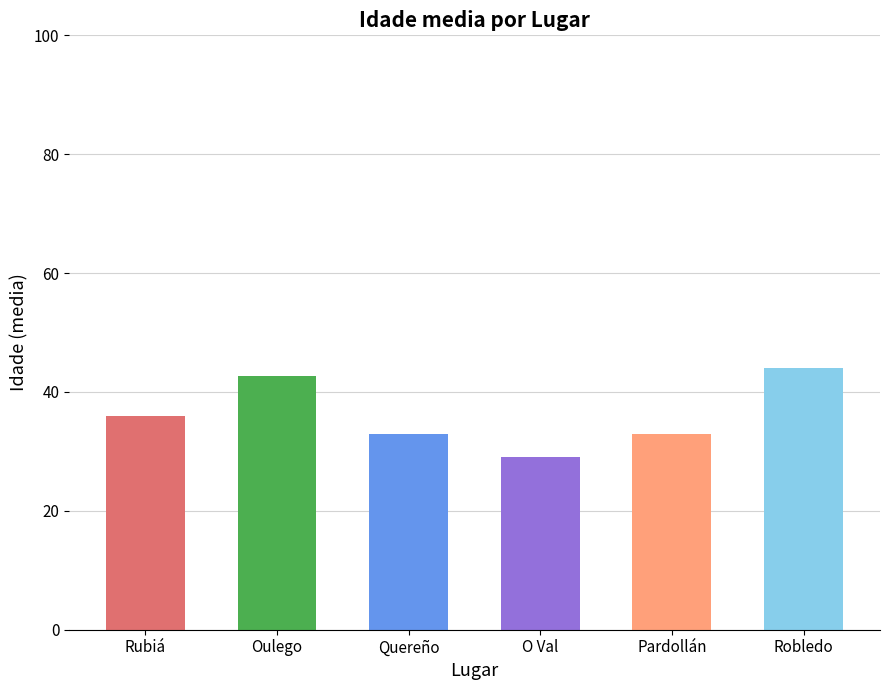

Reading left to right, list all the values displayed in this chart.

Rubiá=36.0	Oulego=42.7	Quereño=33.0	O Val=29.0	Pardollán=33.0	Robledo=44.0